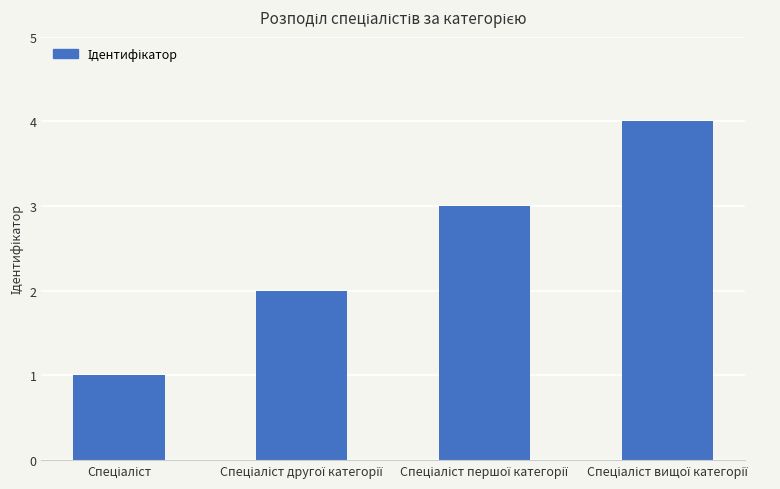

What is the difference between the maximum and minimum values?

3